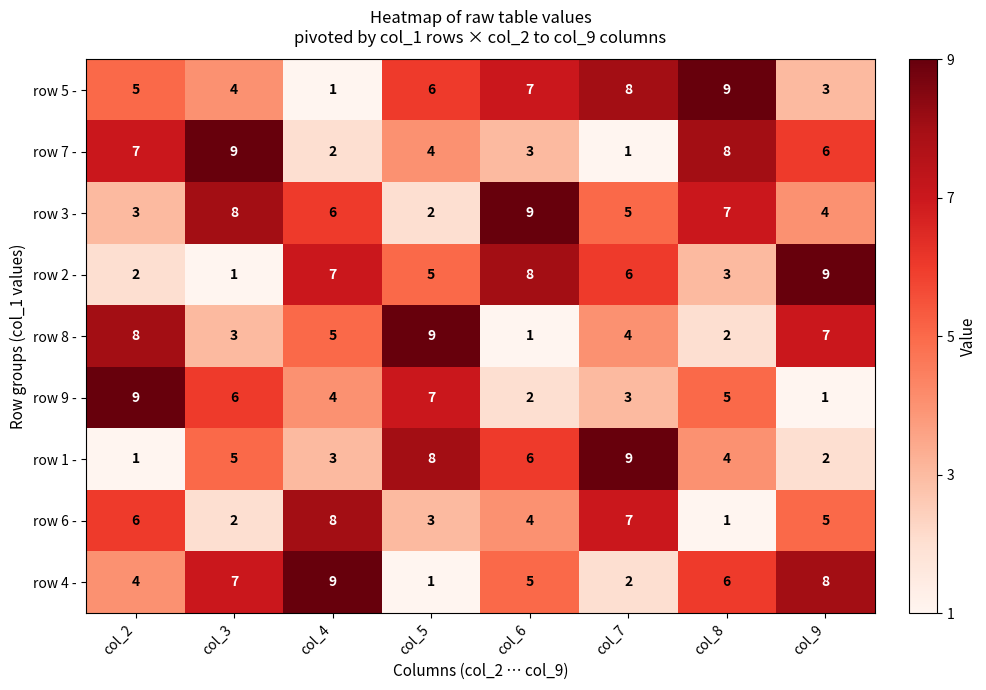

At col_8, list the series in order from smallest to largest.

row 6 -, row 8 -, row 2 -, row 1 -, row 9 -, row 4 -, row 3 -, row 7 -, row 5 -